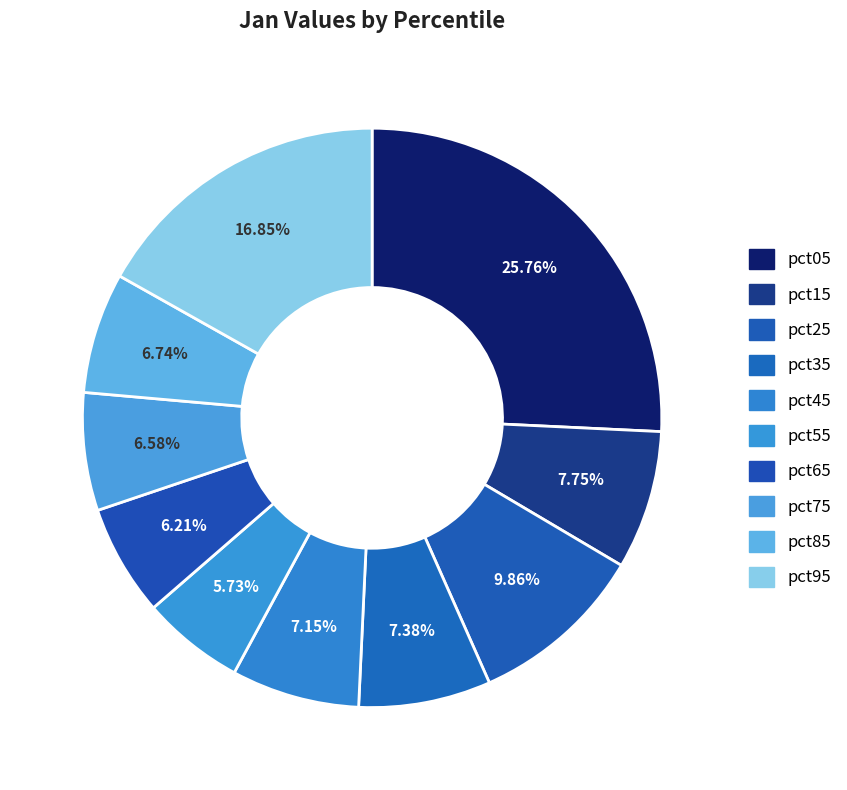

What is the smallest slice in the pie chart?

pct55